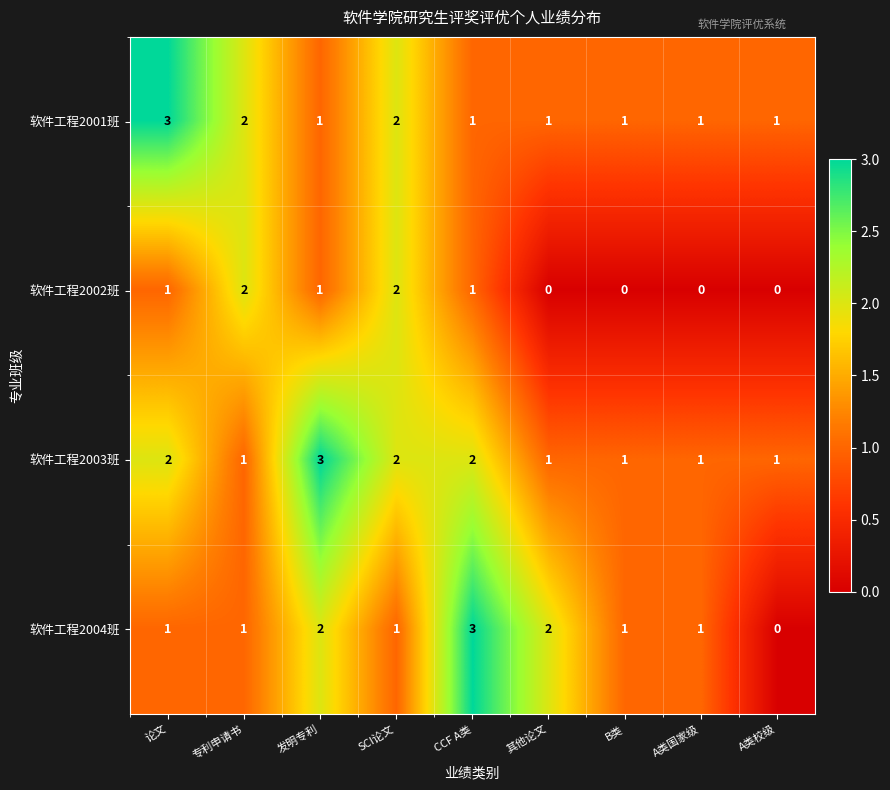

How many data points in 软件工程2002班 are less than 1?

4